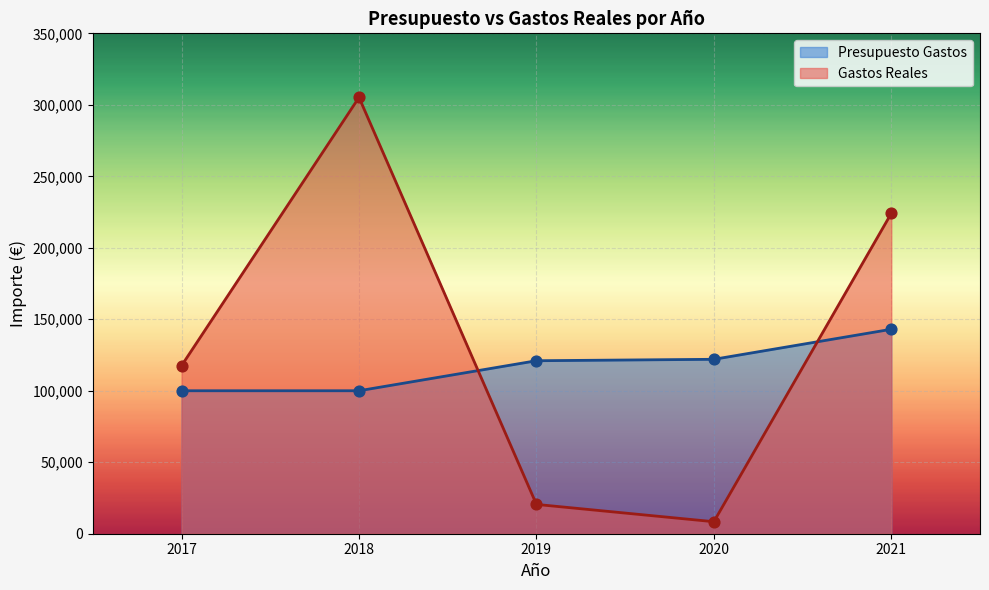

At which category is the sum across all series the highest?

2018